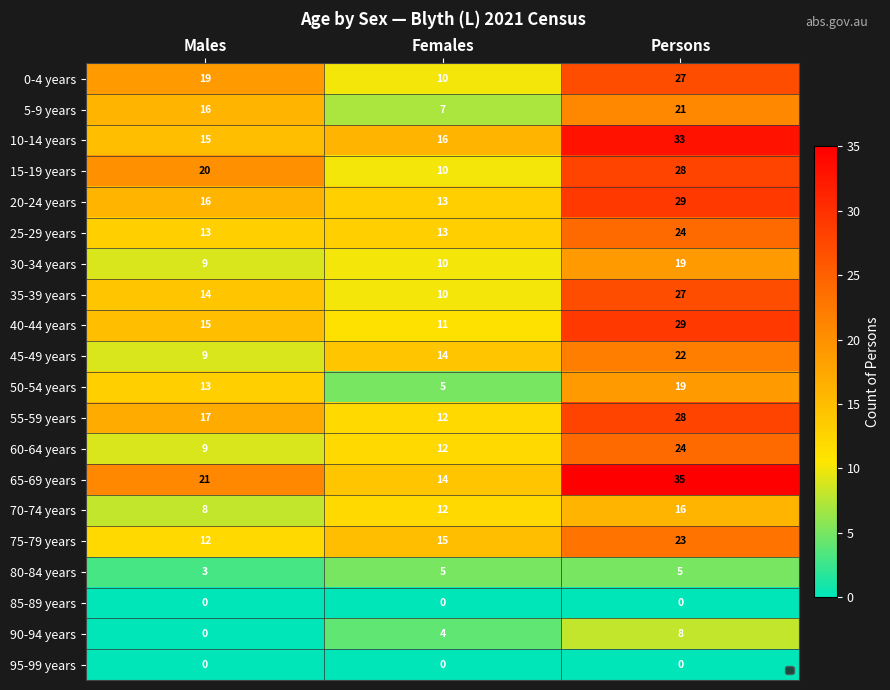

What is the approximate value of 30-34 years at Persons, to the nearest 5?

20